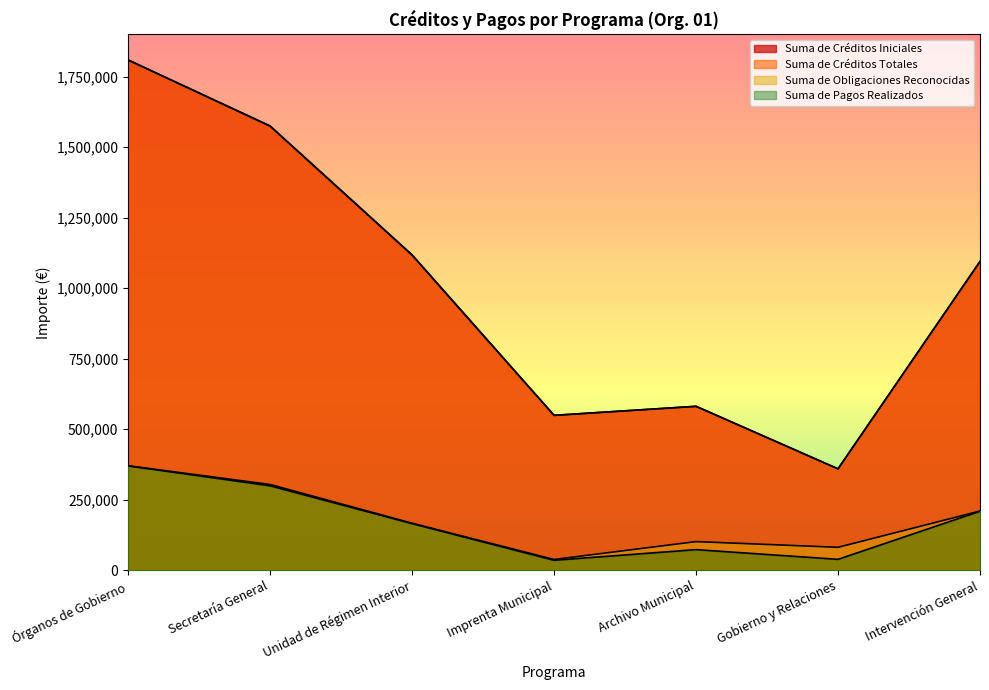

Where is the first local minimum for Suma de Obligaciones Reconocidas?

Imprenta Municipal